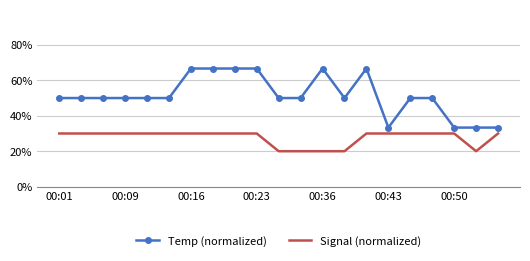

What is the sum of all Temp (normalized) values?

1083.3